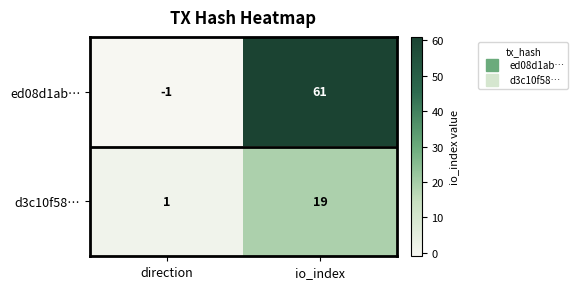

How many series are shown in this chart?

2